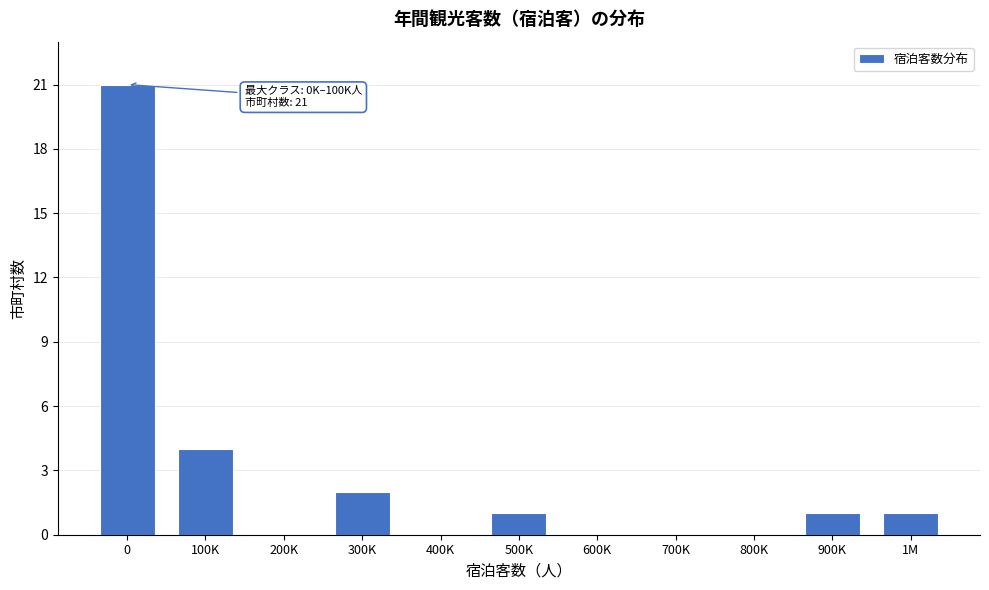

Reading left to right, list all the values displayed in this chart.

0=21	100K=4	200K=0	300K=2	400K=0	500K=1	600K=0	700K=0	800K=0	900K=1	1M=1